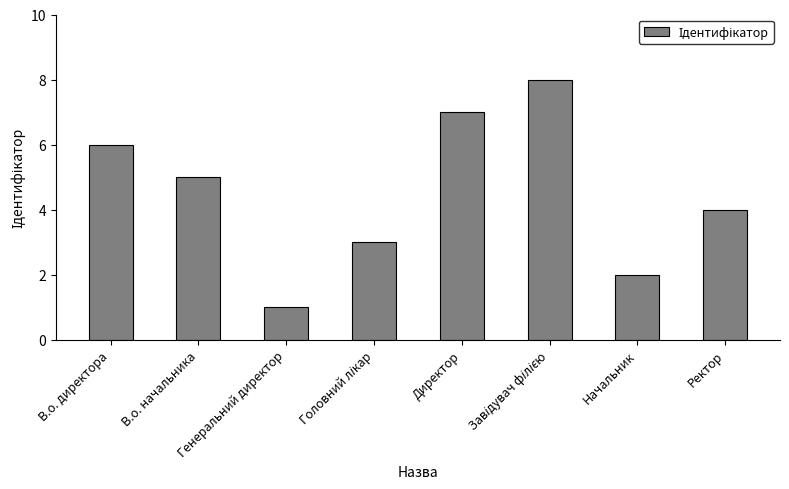

What is the label of the 7th bar from the right?

В.о. начальника